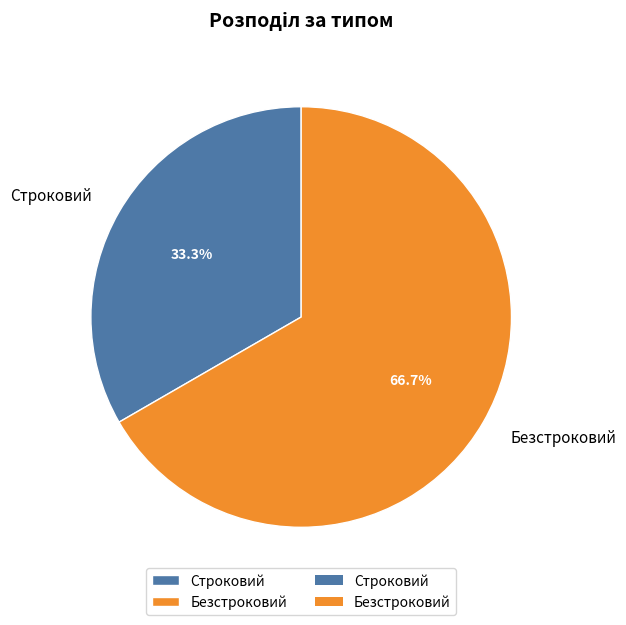

What portion of the pie excludes Безстроковий?

33.3%